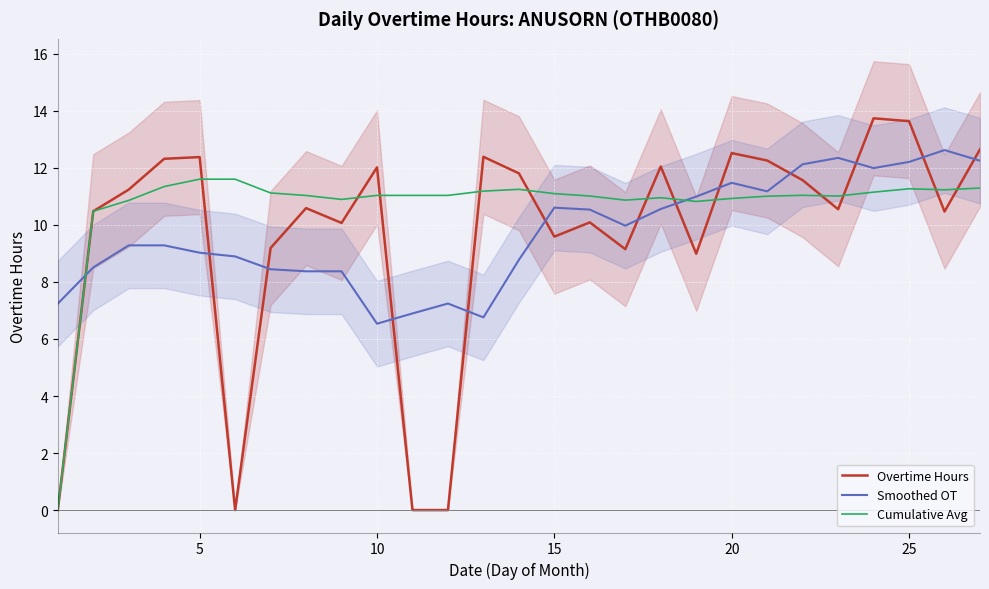

The value of Cumulative Avg at 15 is 17.8. True or false?

False